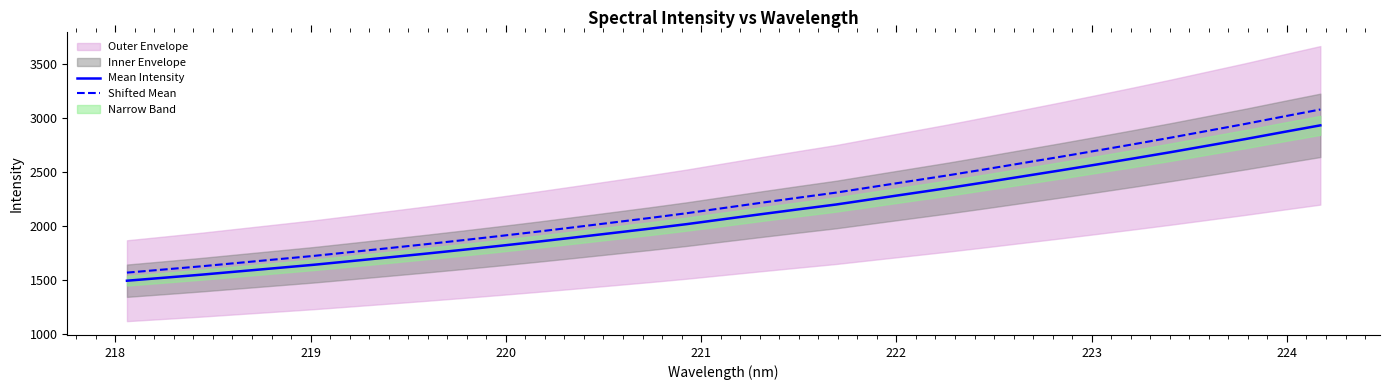

At how many categories does at least one series exceed 2561?

9